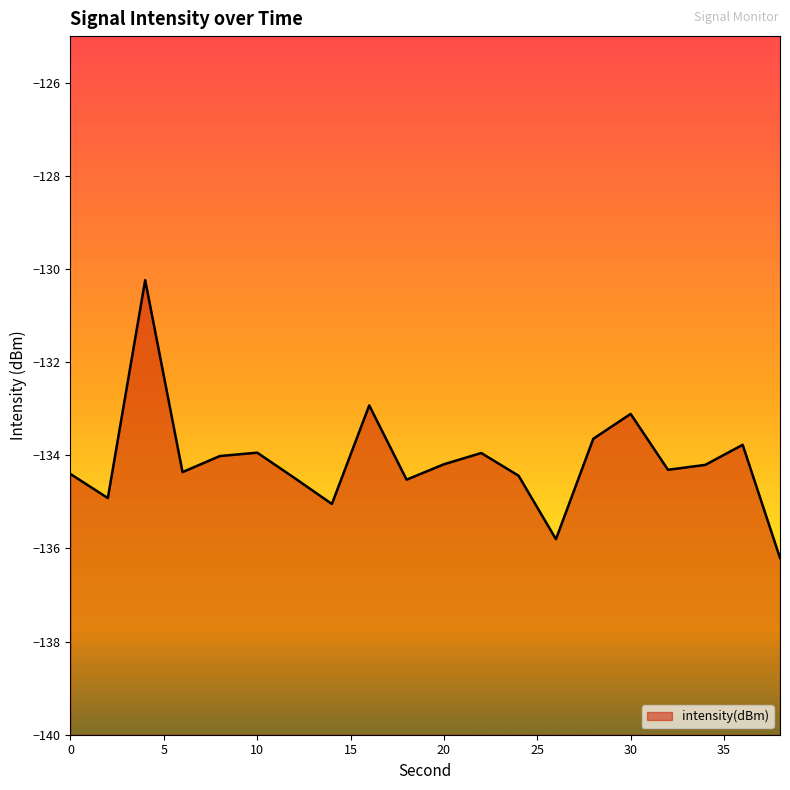

What is the minimum value shown in the chart?

-136.2